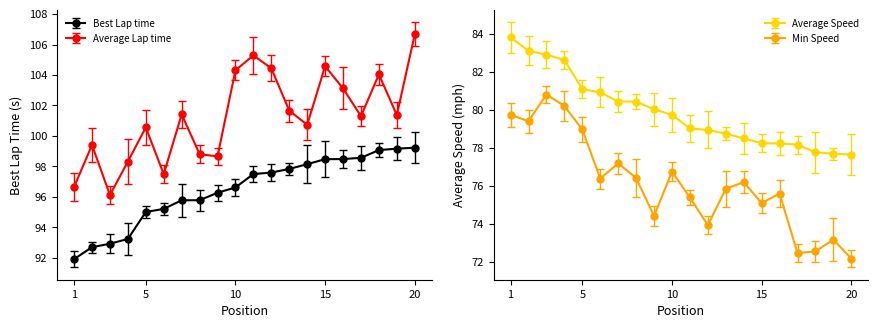

At which label does Best Lap time first exceed 97?

11